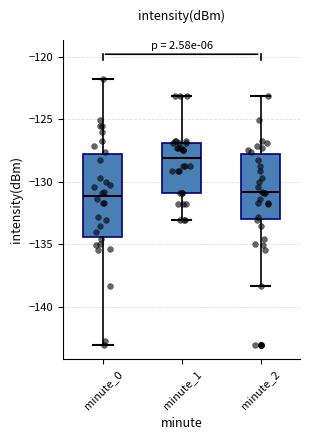

Reading left to right, read every box against the y-axis: the position of its median line, the range the box covers, and the ends of its whiskers. The values are not printed on the chart, so give them approximately, as read against the axis.

minute_0: median -131.0, box -134.5 to -128.0, whiskers -143.0 to -122.0
minute_1: median -128.0, box -131.0 to -127.0, whiskers -133.0 to -123.0
minute_2: median -131.0, box -133.0 to -128.0, whiskers -138.5 to -123.0